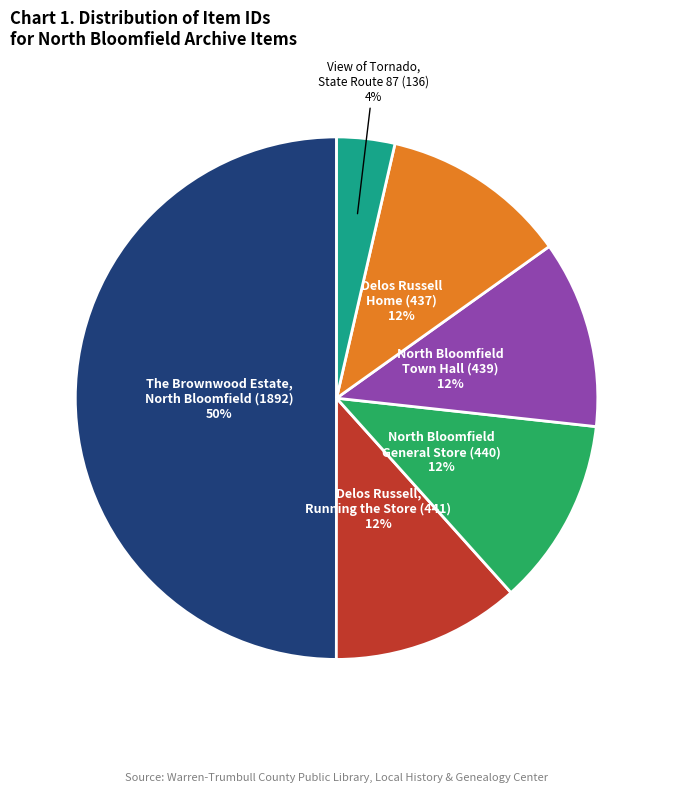

Combined, do Delos Russell Home (437) and North Bloomfield Town Hall (439) account for over 50%?

No